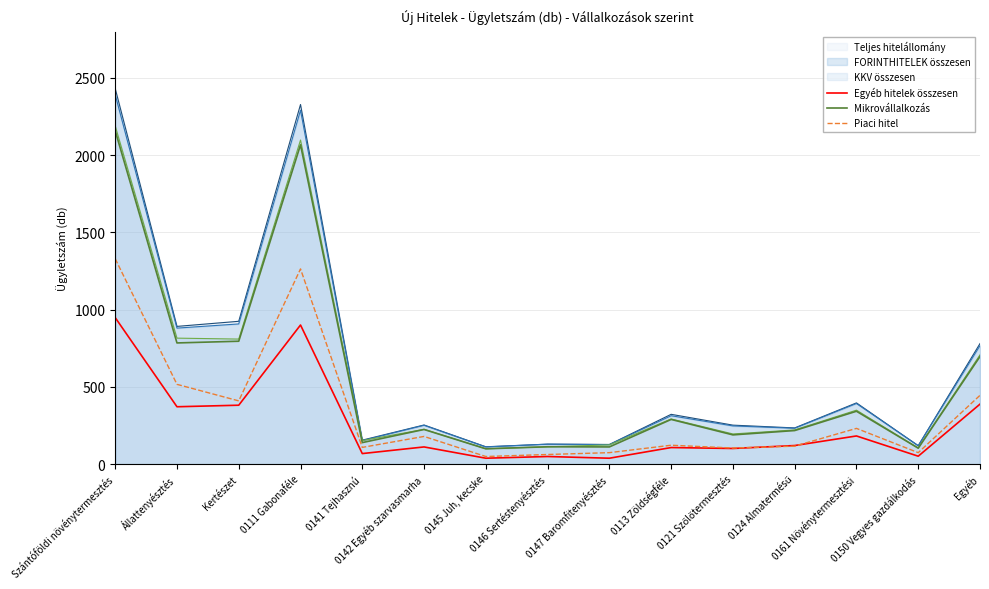

True or false: Piaci hitel and Mikrovállalkozás cross at least once.

False